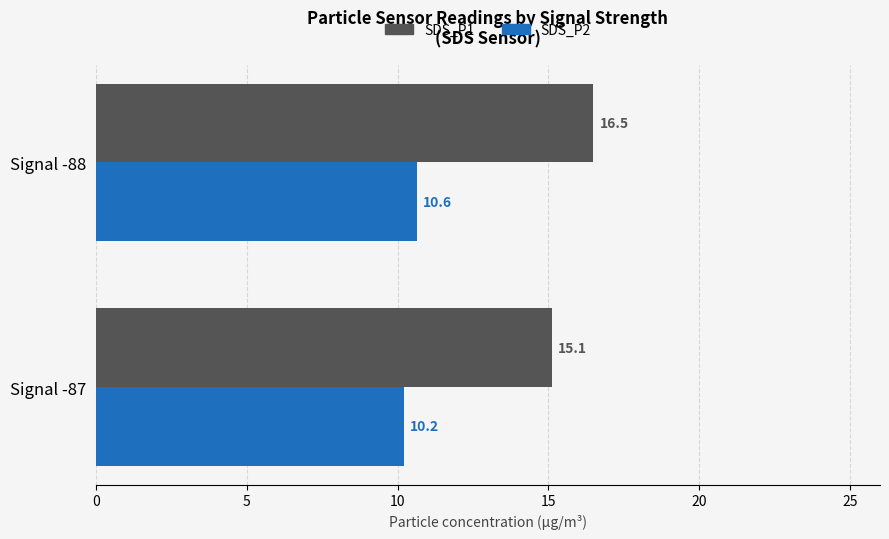

What is the total value across all series at Signal -88?

27.1